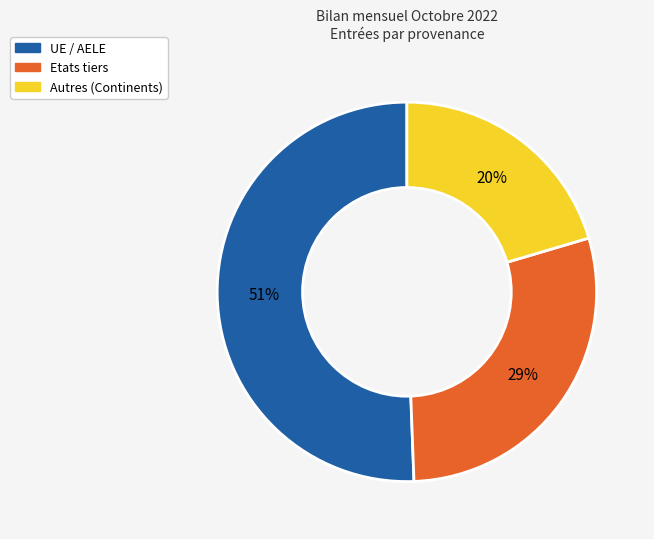

Is there a majority slice in this chart?

Yes